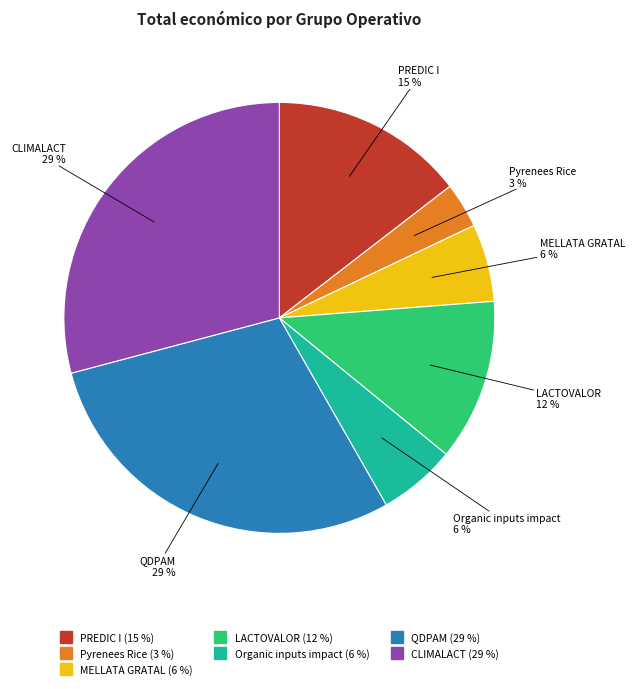

How many segments does this pie chart have?

7